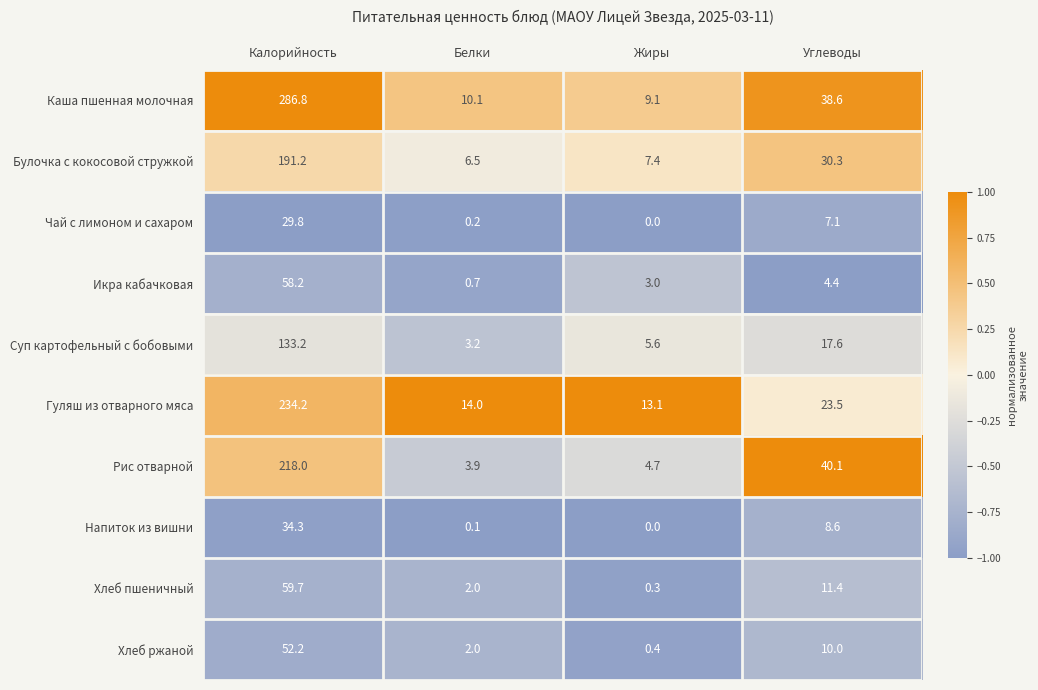

What is the difference between the second highest and minimum values in the Икра кабачковая series?

3.7